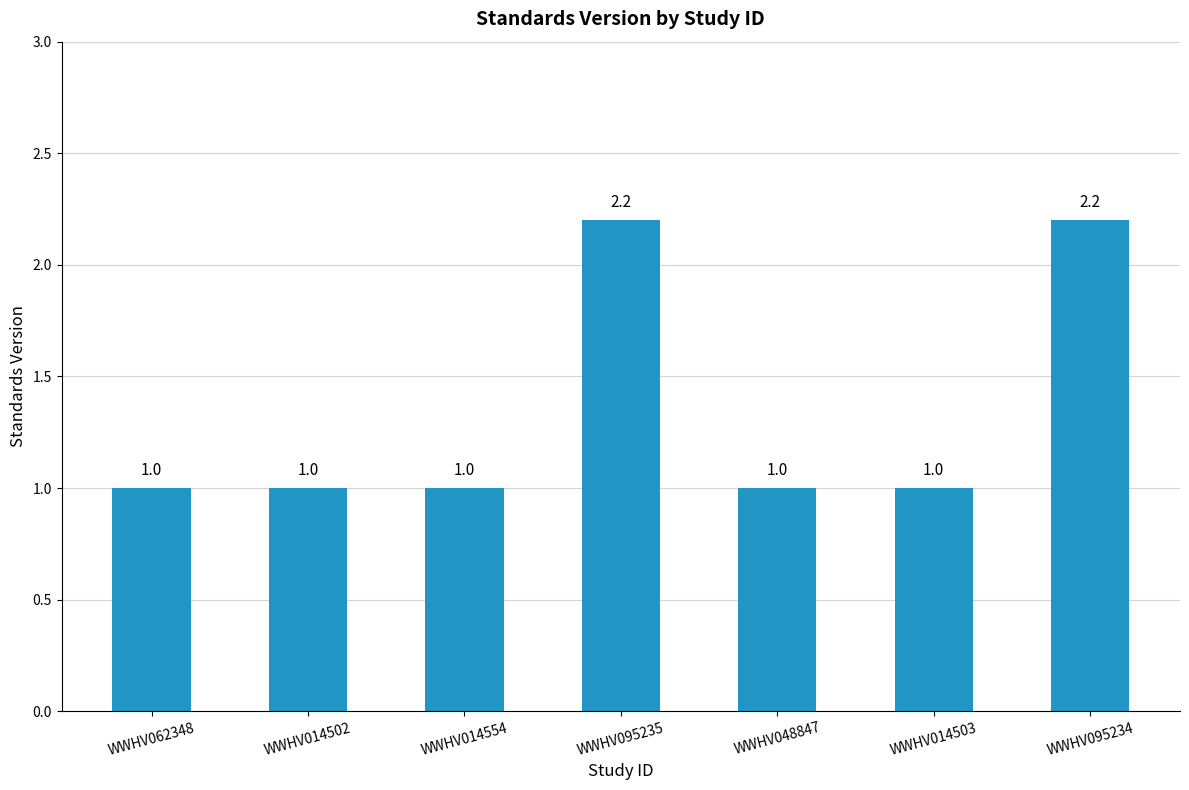

What is the smallest value displayed?

1.0